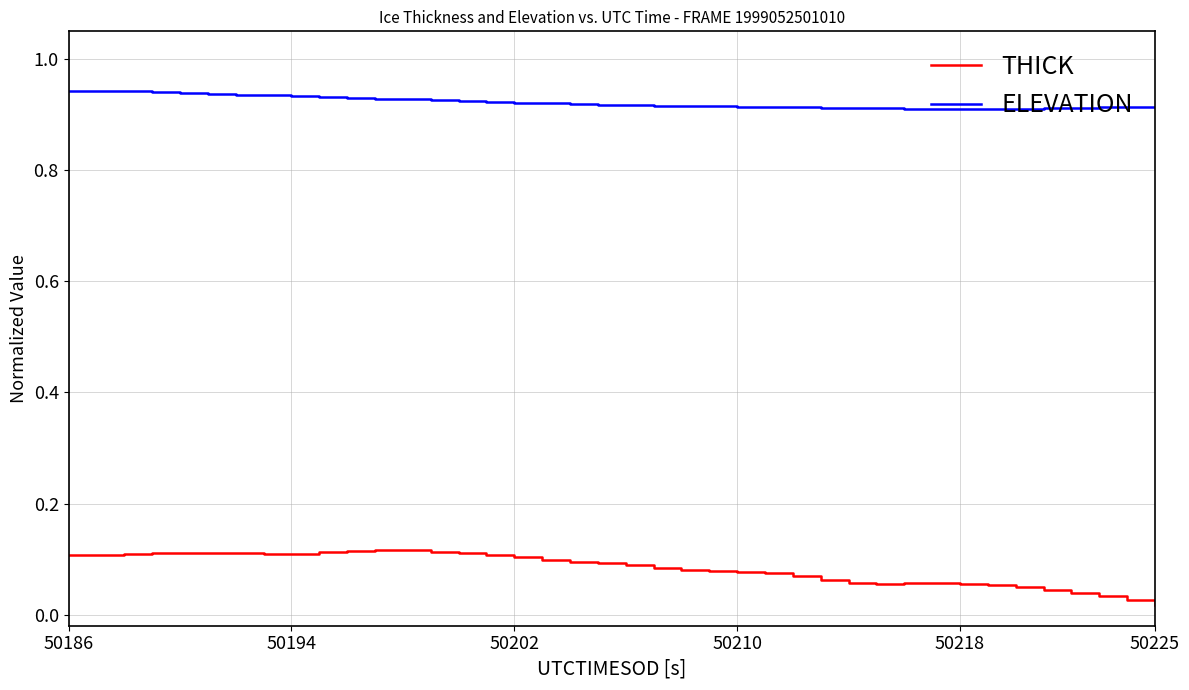

Is this an area chart (filled region under the line)?

No